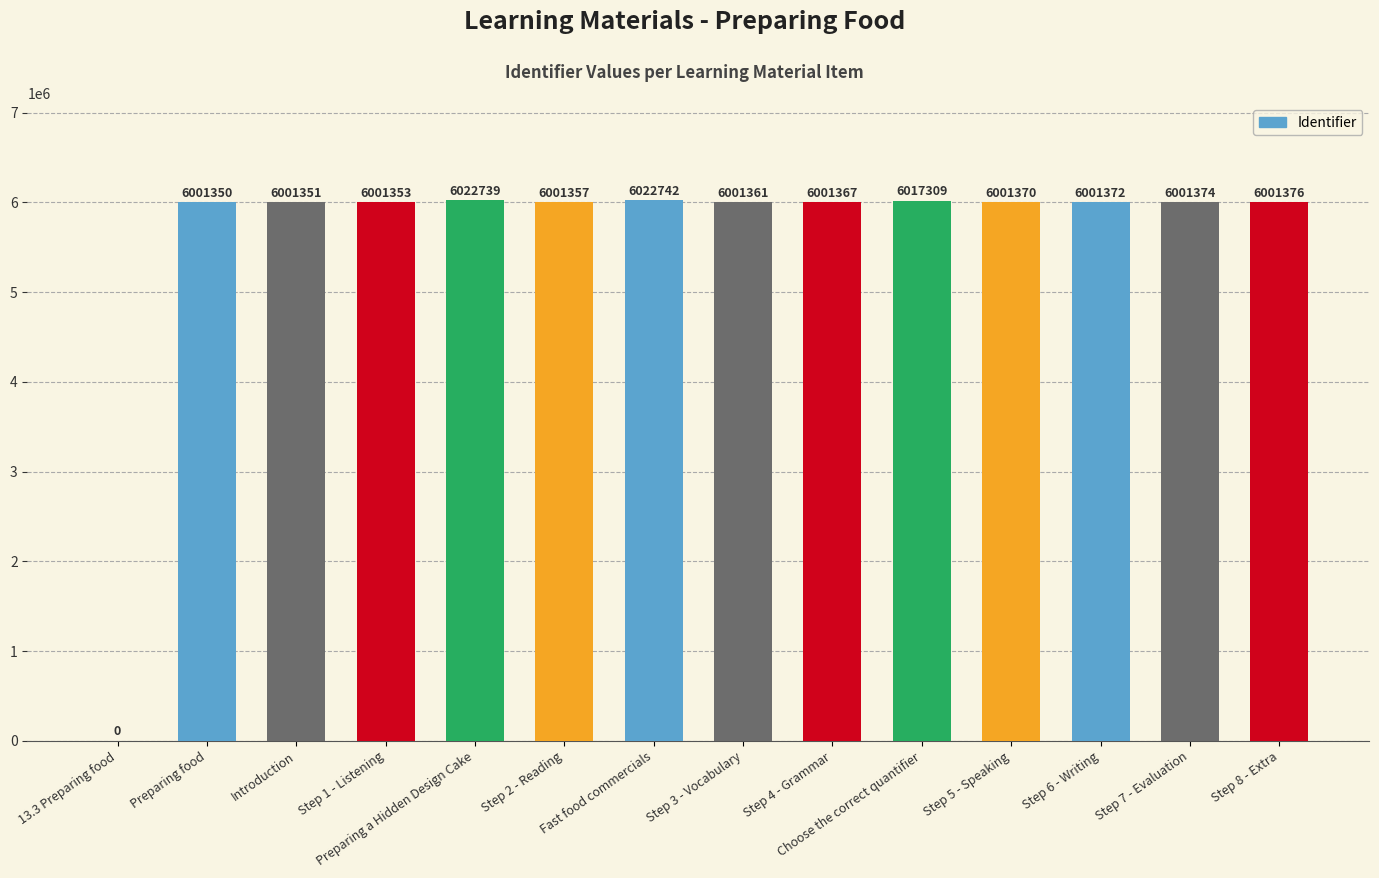

Reading left to right, extract all data points from this chart.

13.3 Preparing food=0	Preparing food=6001350	Introduction=6001351	Step 1 - Listening=6001353	Preparing a Hidden Design Cake=6022739	Step 2 - Reading=6001357	Fast food commercials=6022742	Step 3 - Vocabulary=6001361	Step 4 - Grammar=6001367	Choose the correct quantifier=6017309	Step 5 - Speaking=6001370	Step 6 - Writing=6001372	Step 7 - Evaluation=6001374	Step 8 - Extra=6001376